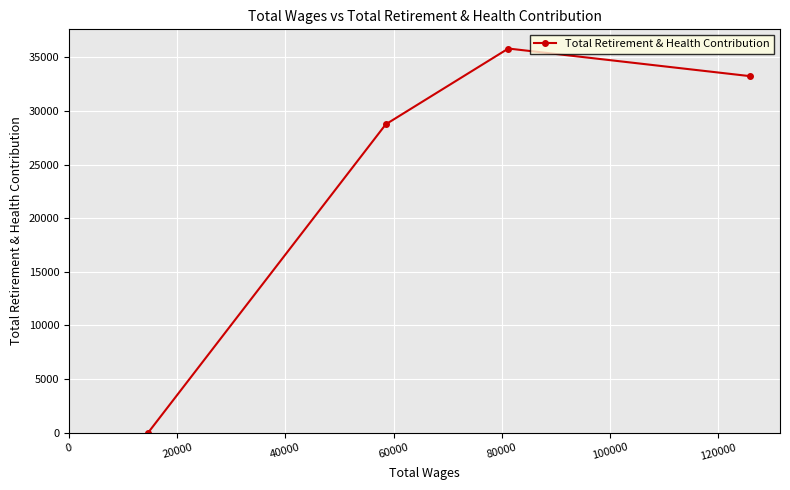

What is the maximum value shown in the chart?

35820